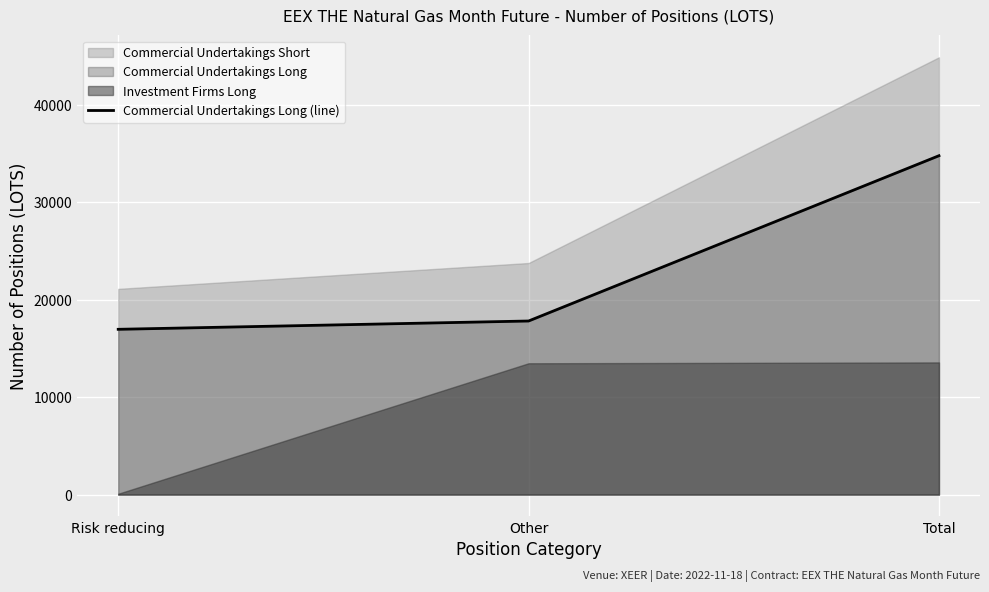

What is the label of the 3rd point from the left?

Total